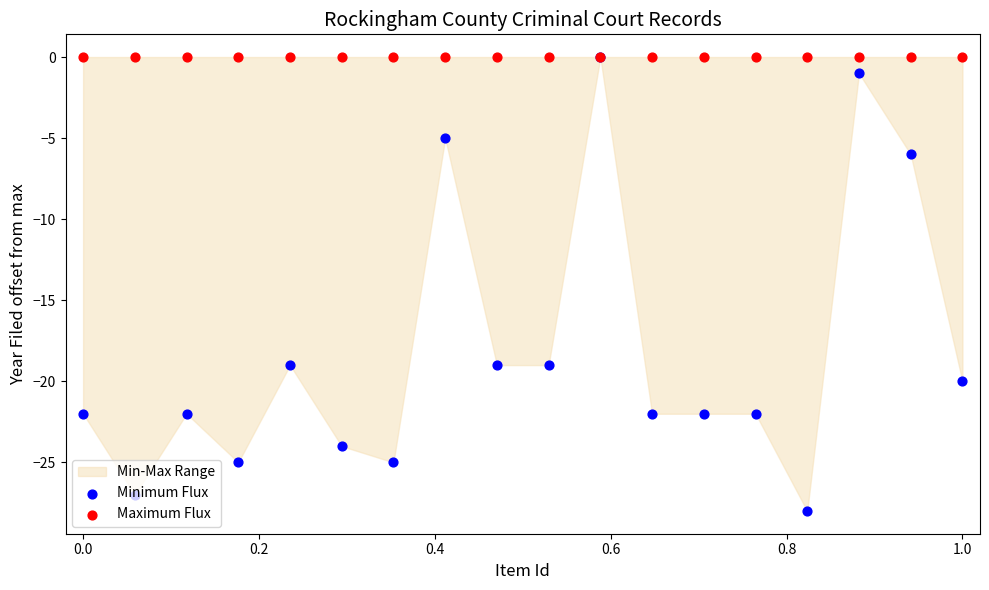

Which series has the largest total across all categories?

Maximum Flux